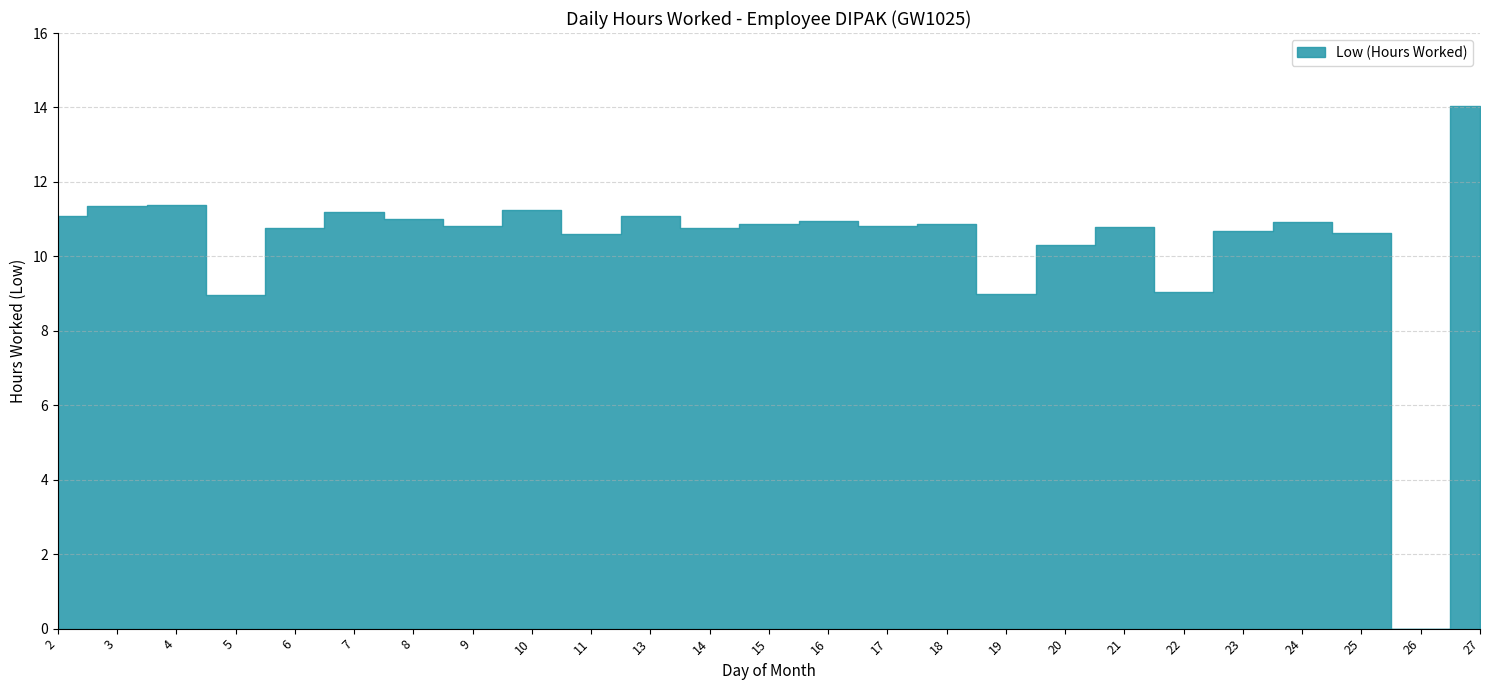

Between 6 and 9, which is larger?

9